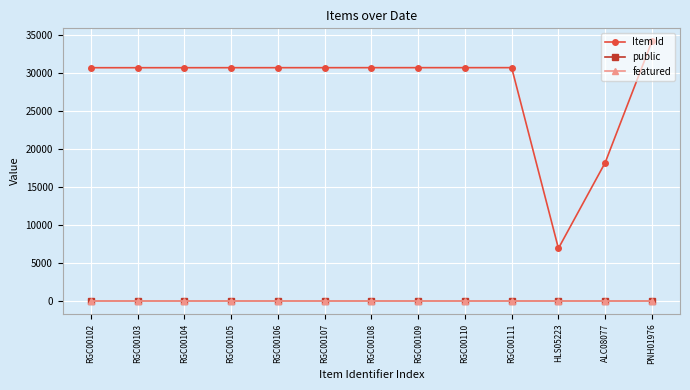

At which label is Item Id closest to 20546?

ALC08077